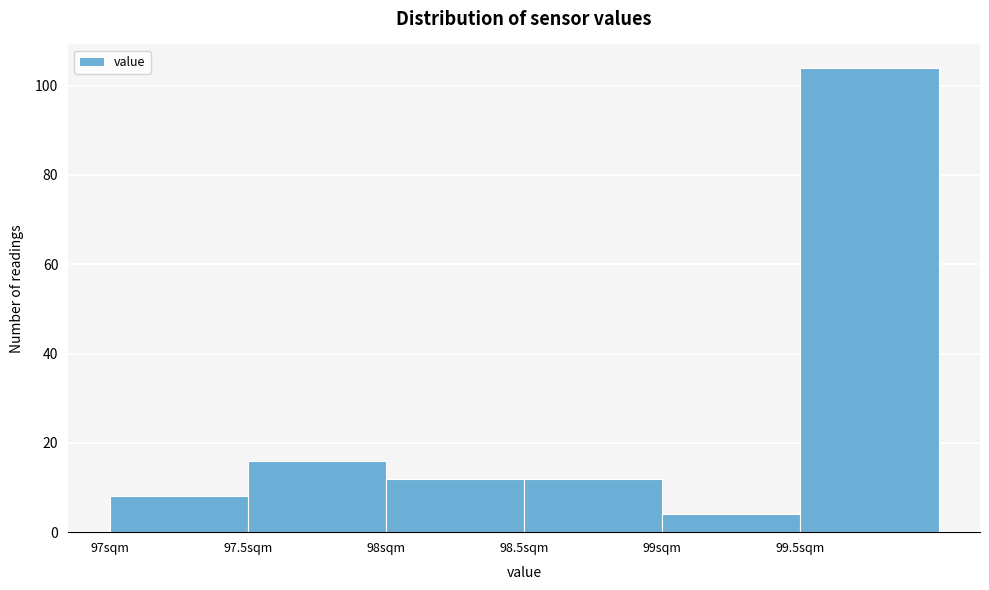

Over which range of the x-axis is the bar tallest?

99.5 to 100.0